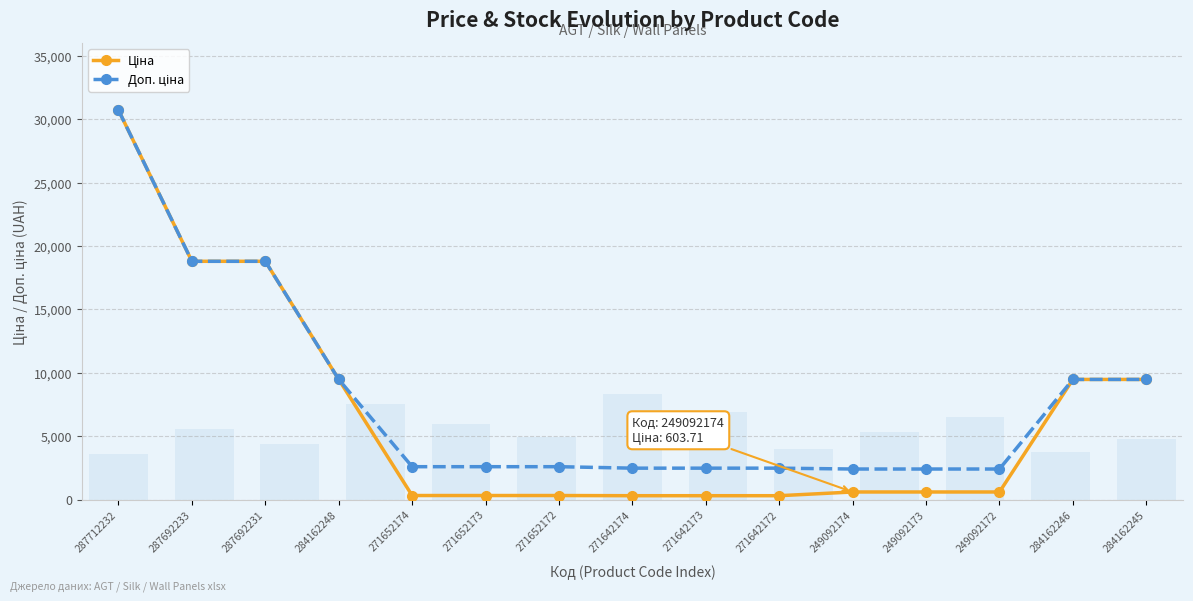

At which category is the sum across all series the highest?

287712232